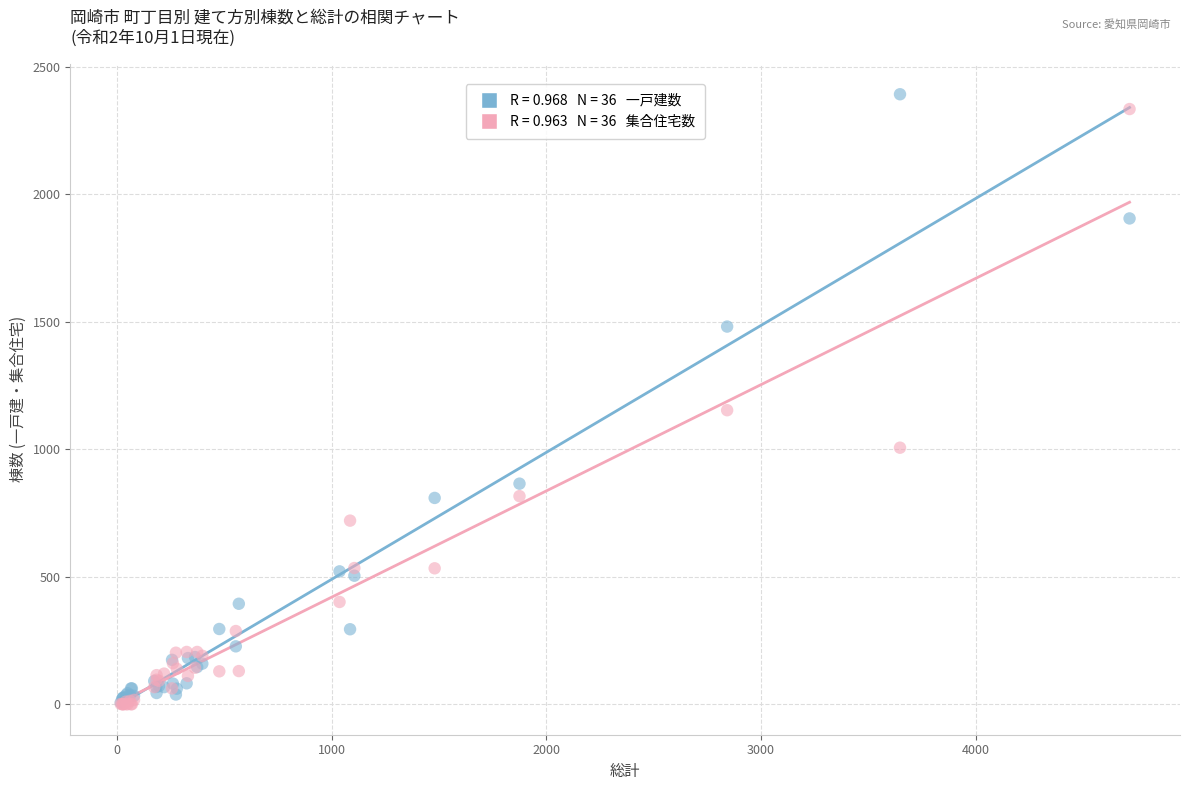

Across all series, what Y value is closest to 1196?

1153